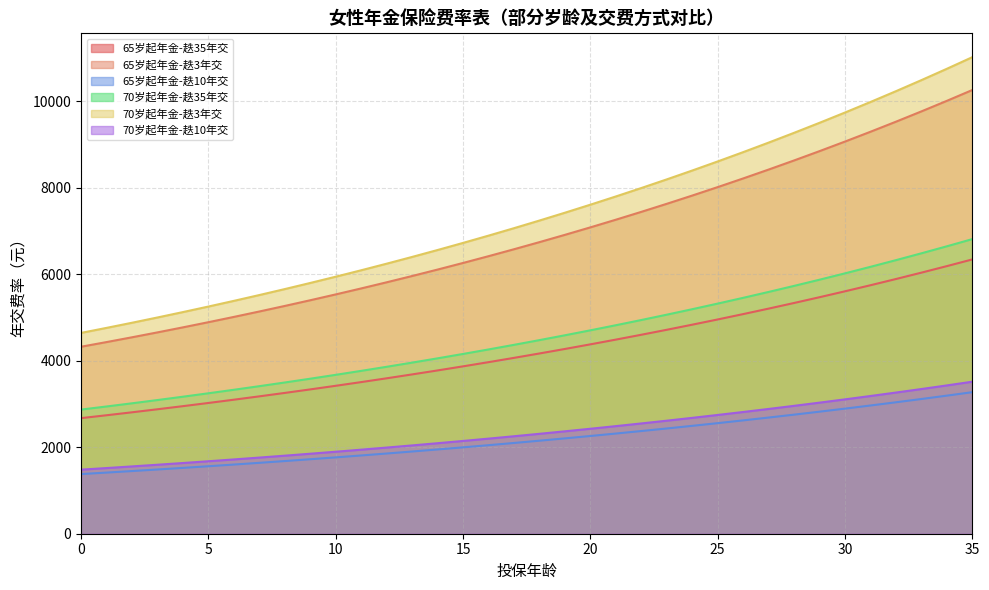

Which has a higher value, 4 or 35?

35